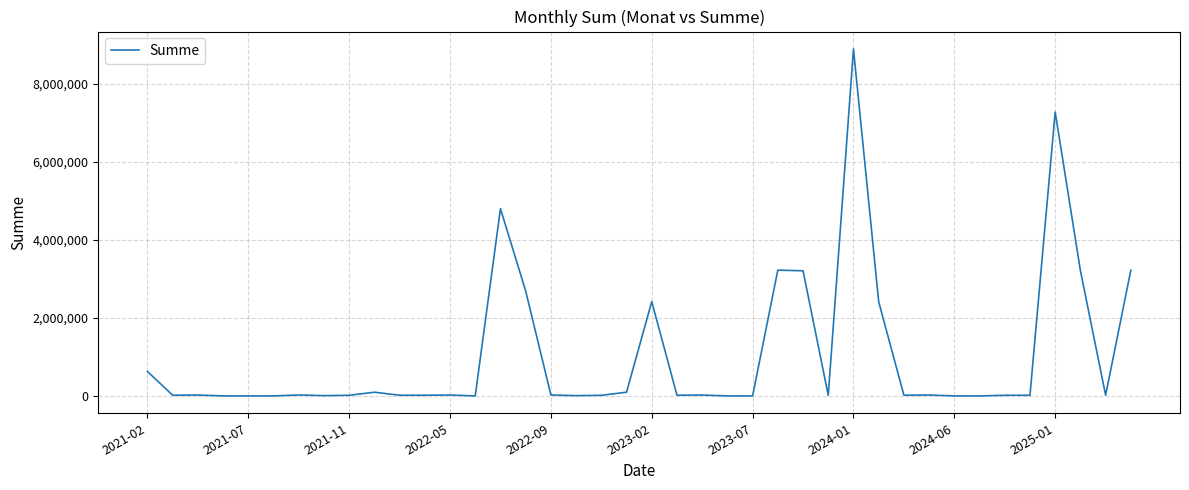

What is the maximum value shown in the chart?

8895520.0